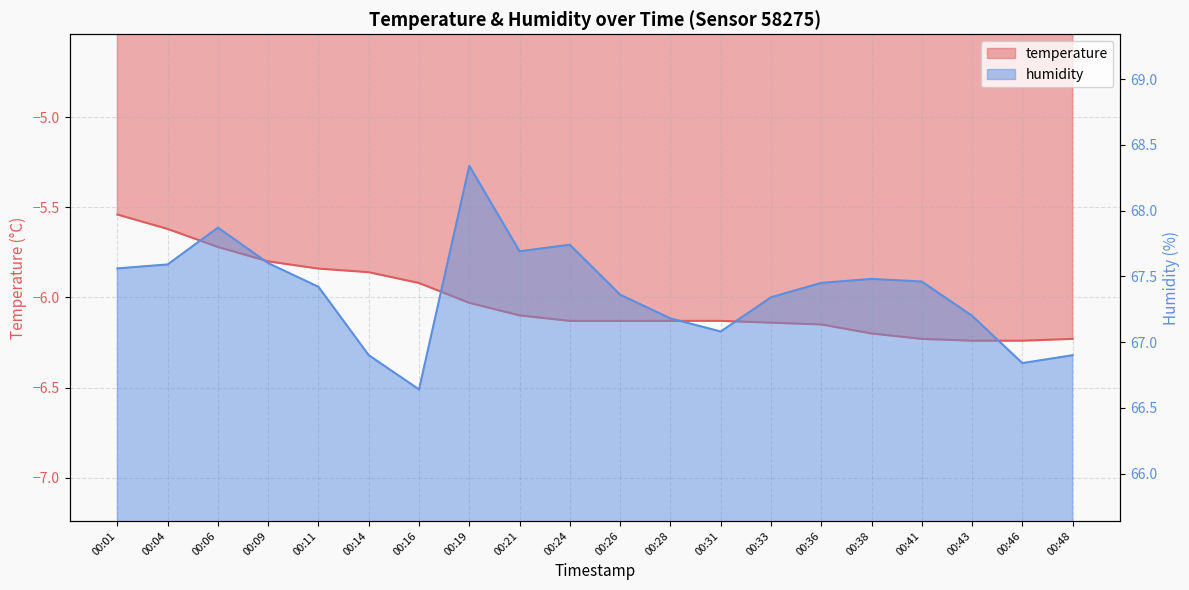

The value of temperature at 00:33 is -9.6. True or false?

False